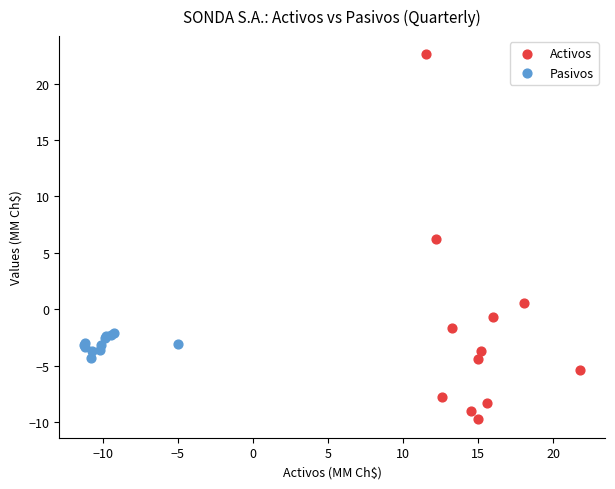

Which series has the widest spread of Y values?

Activos